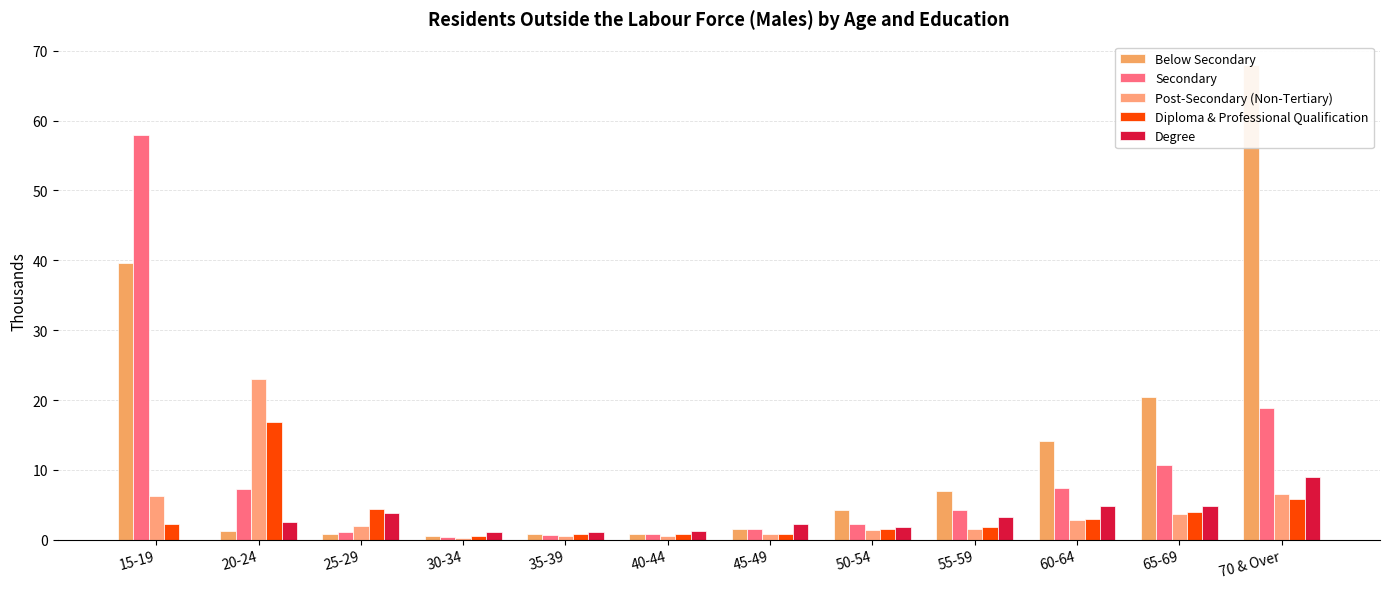

What is the average value of the Below Secondary series?

13.2